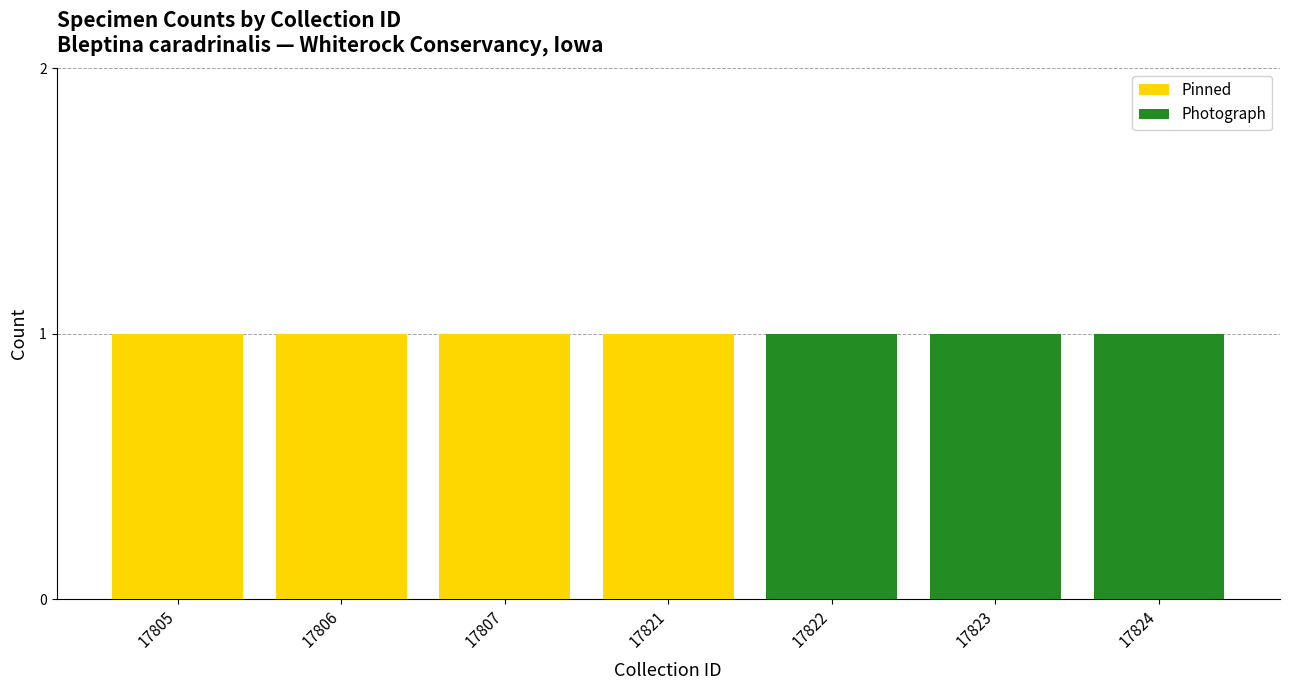

What is the highest value of the Pinned series?

1